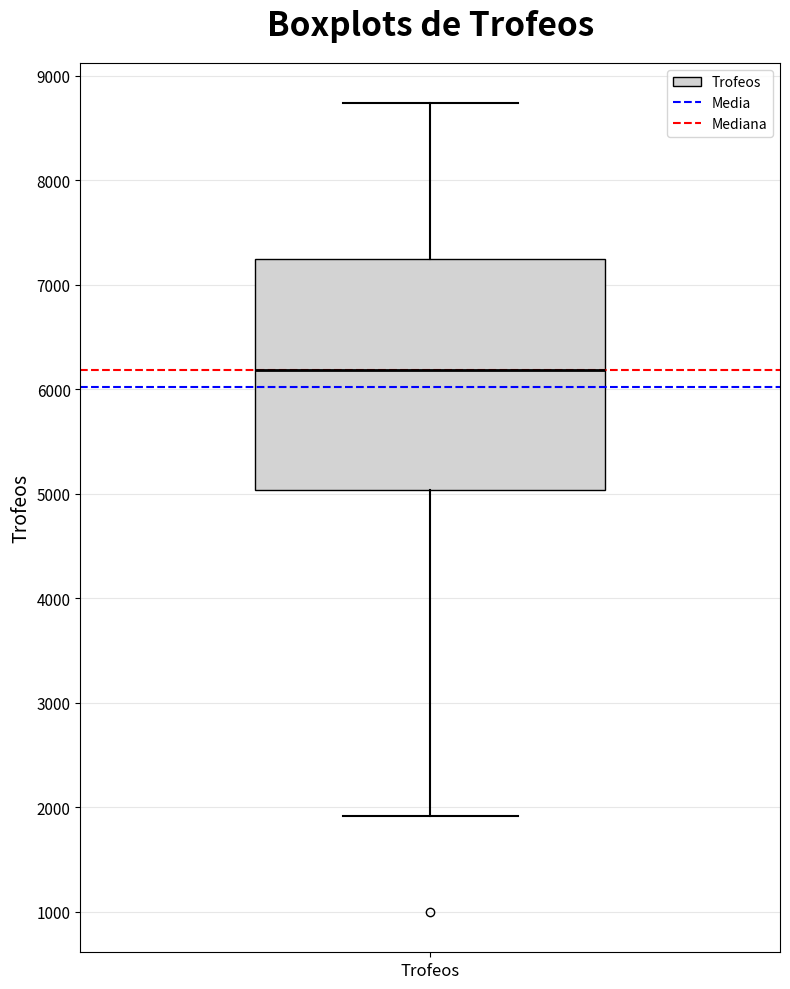

Read this box plot against the y-axis: the position of the median line, the range covered by the box, and the ends of both whiskers. The values are not printed on the chart, so give them approximately, as read against the axis.

median 6200, box 5000 to 7200, whiskers 1900 to 8700